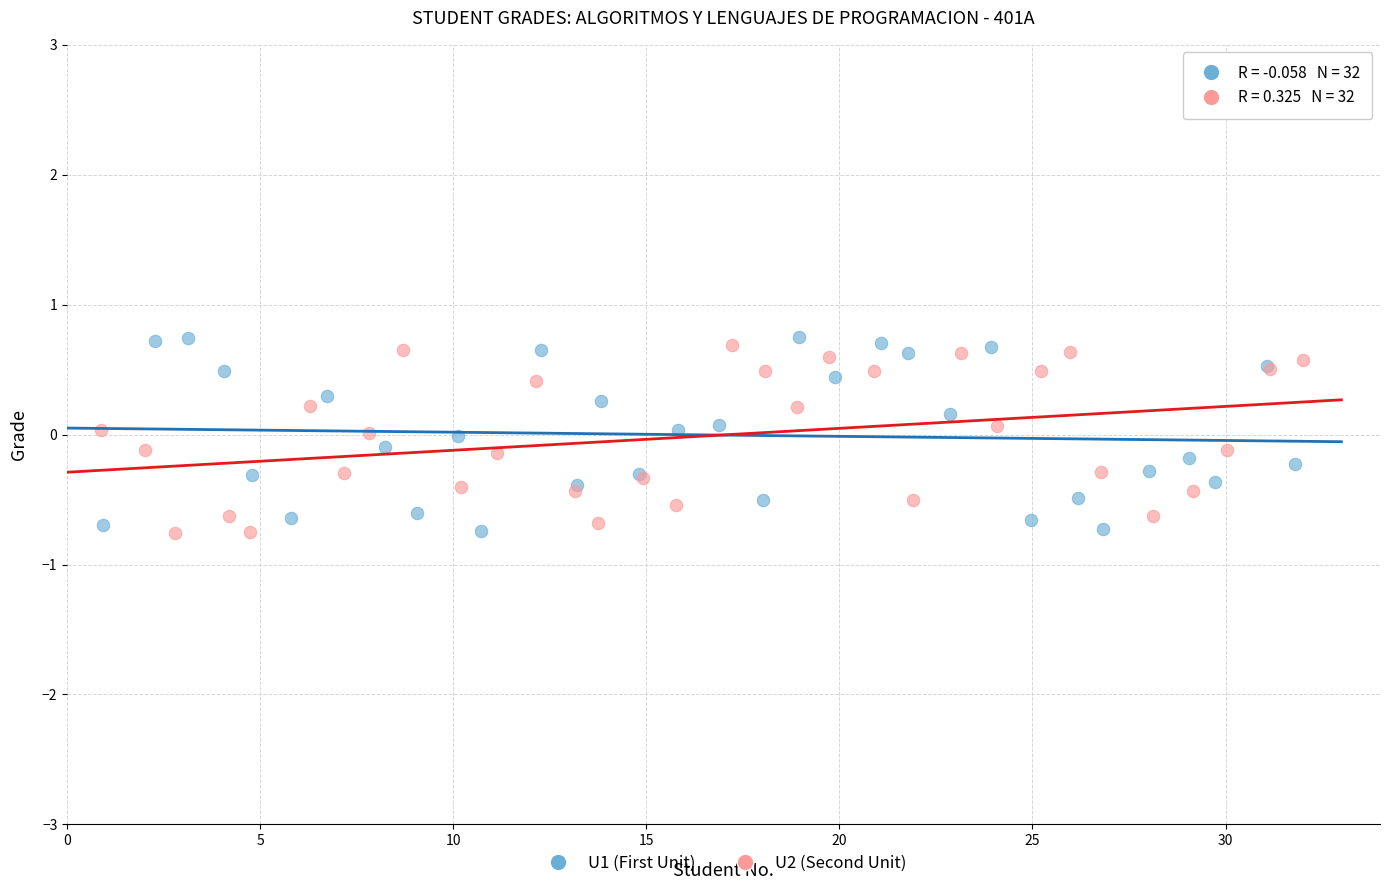

Which series reaches the maximum Y coordinate?

U1 (First Unit)